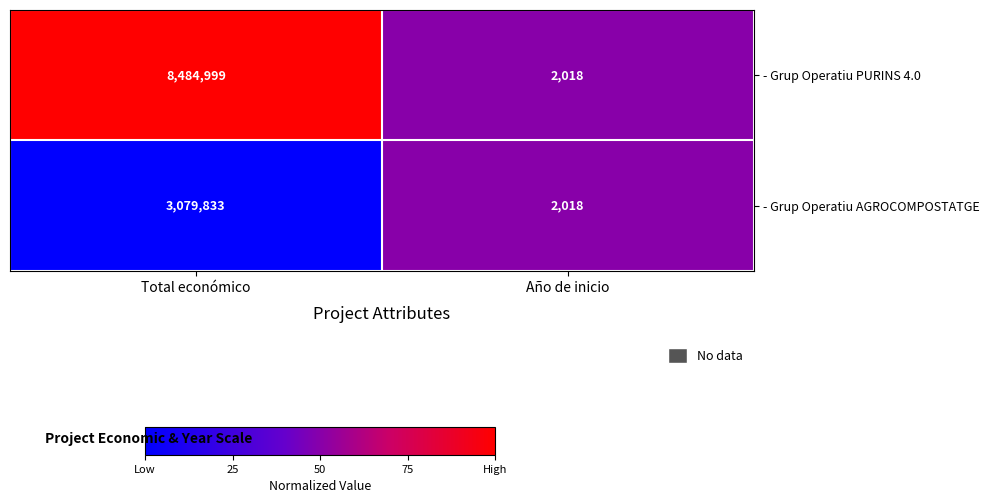

Reading left to right, what are all the values shown in this chart?

- Grup Operatiu PURINS 4.0: 8484999	2018
- Grup Operatiu AGROCOMPOSTATGE: 3079833	2018